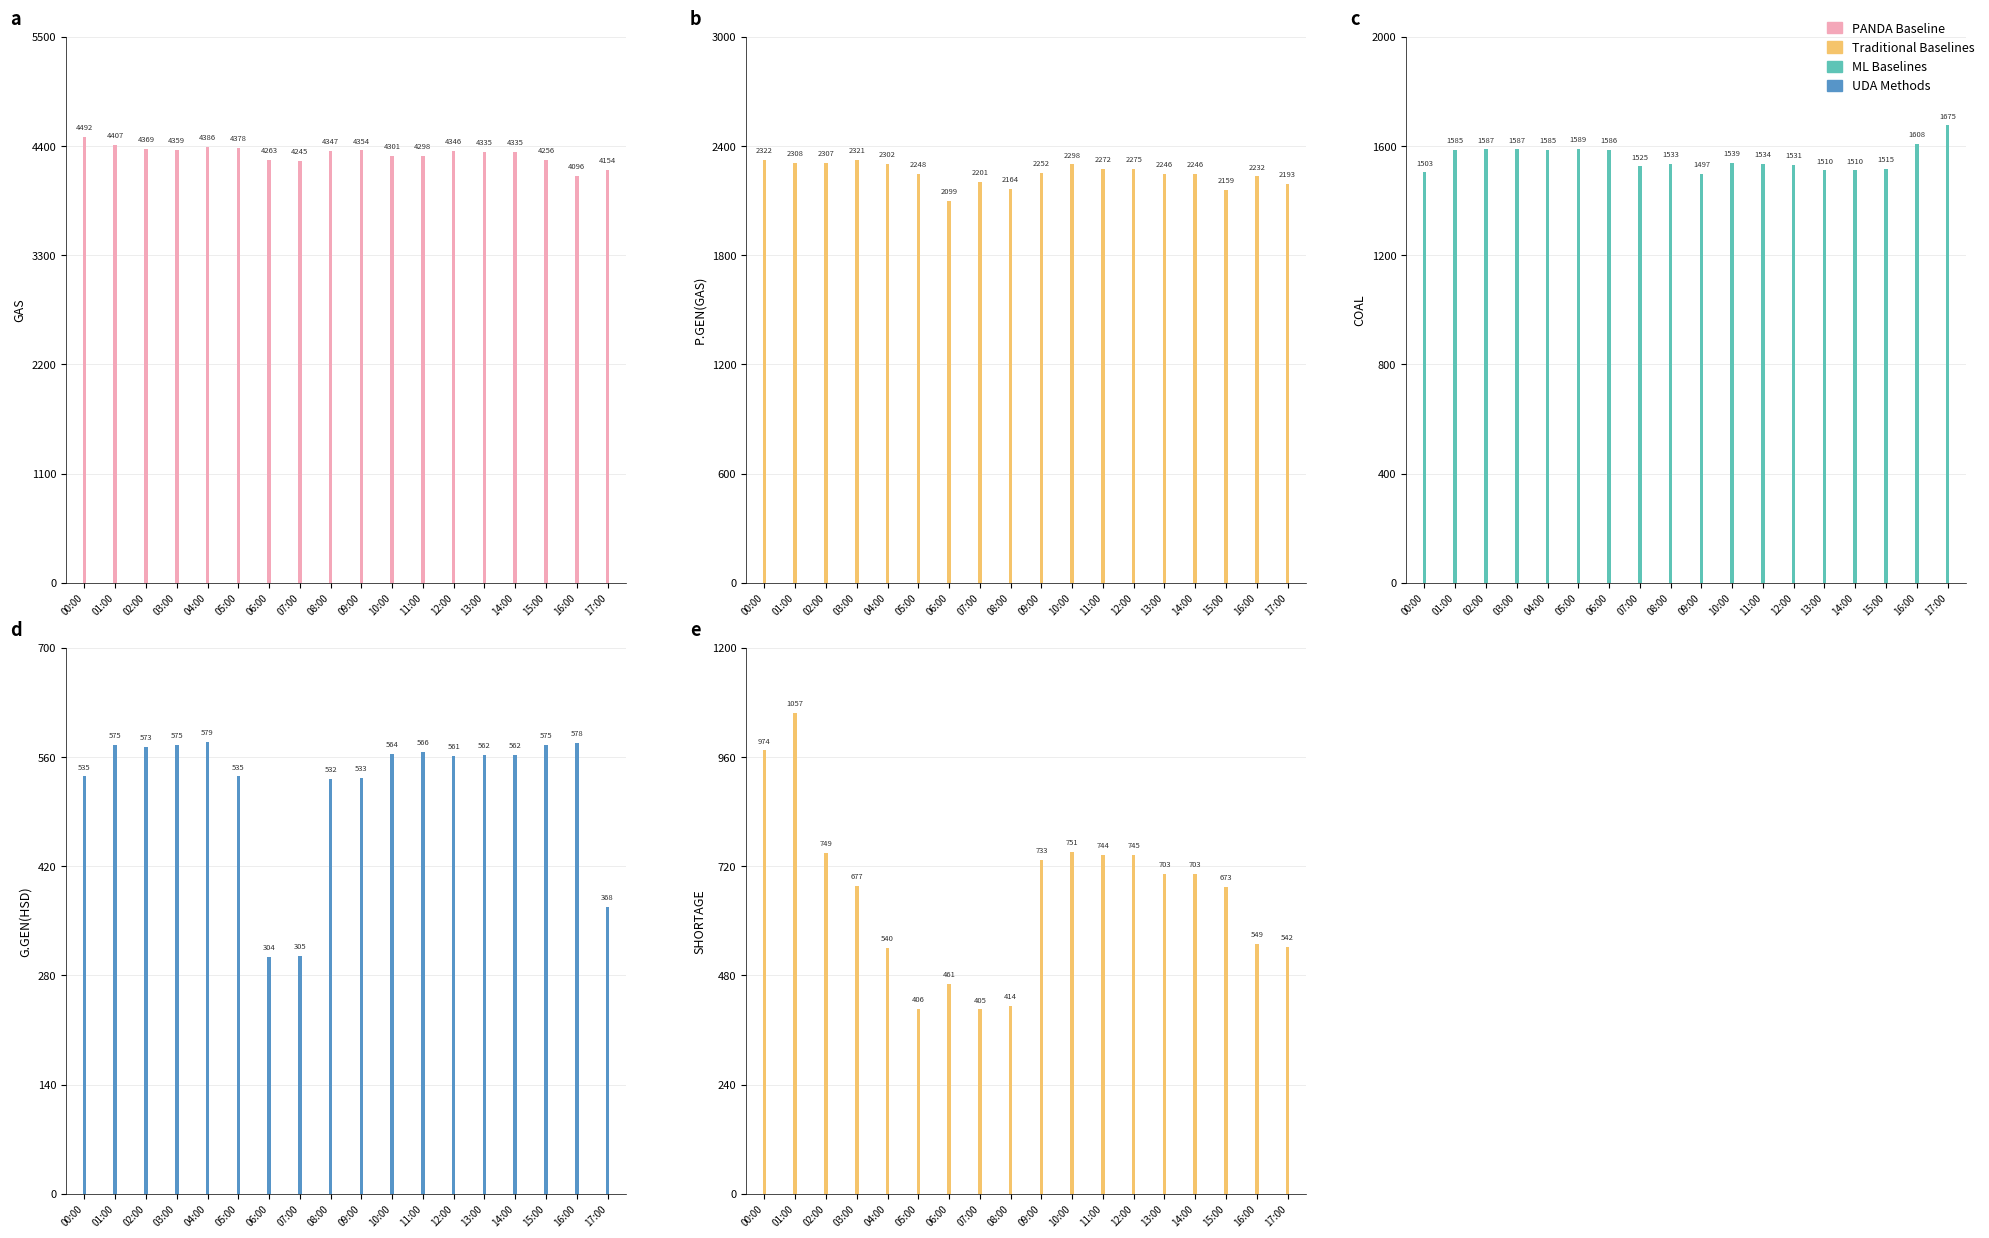

What is the value of the COAL bar at the 16th from the left?

1515.0